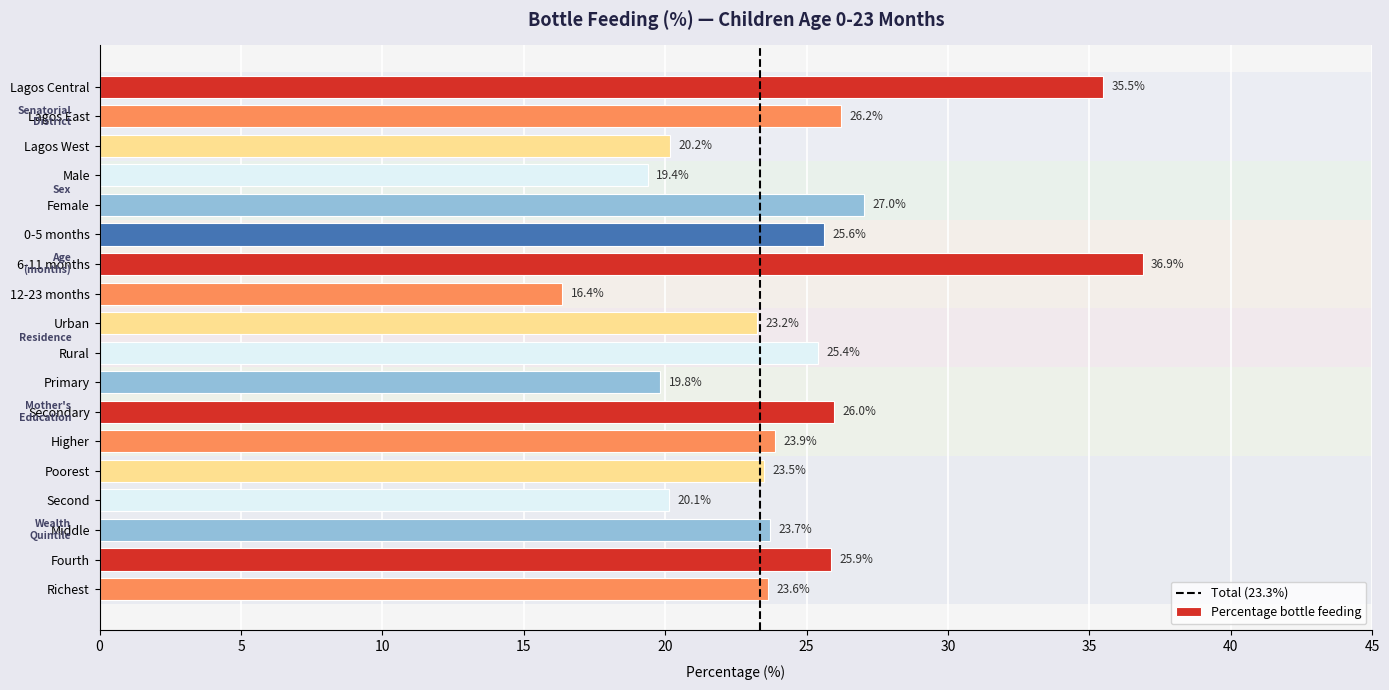

What is the sum of the values at Primary and Rural?

45.2